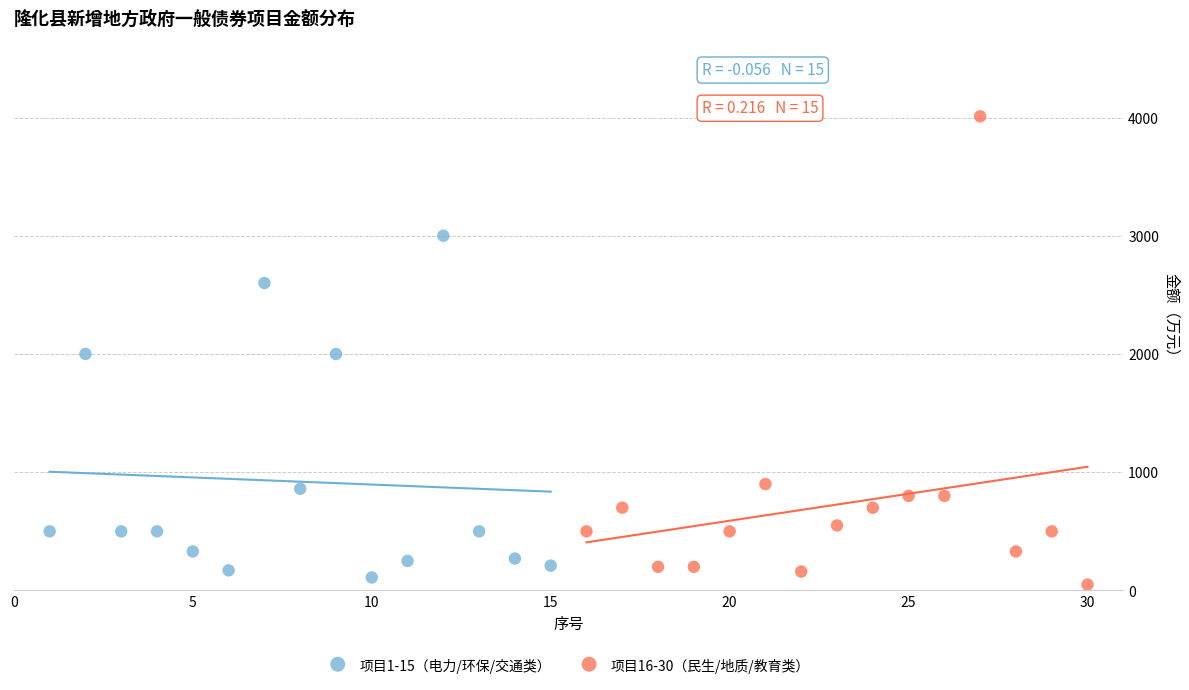

Which series has the widest spread of Y values?

项目16-30（民生/地质/教育类）